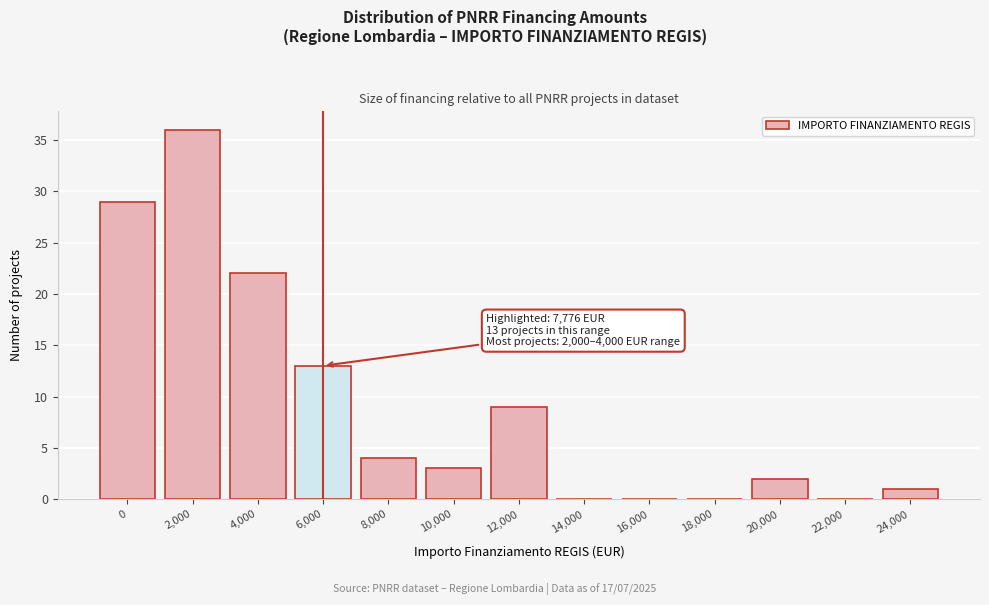

Reading right to left, list all the values displayed in this chart.

24,000=1	22,000=0	20,000=2	18,000=0	16,000=0	14,000=0	12,000=9	10,000=3	8,000=4	6,000=13	4,000=22	2,000=36	0=29